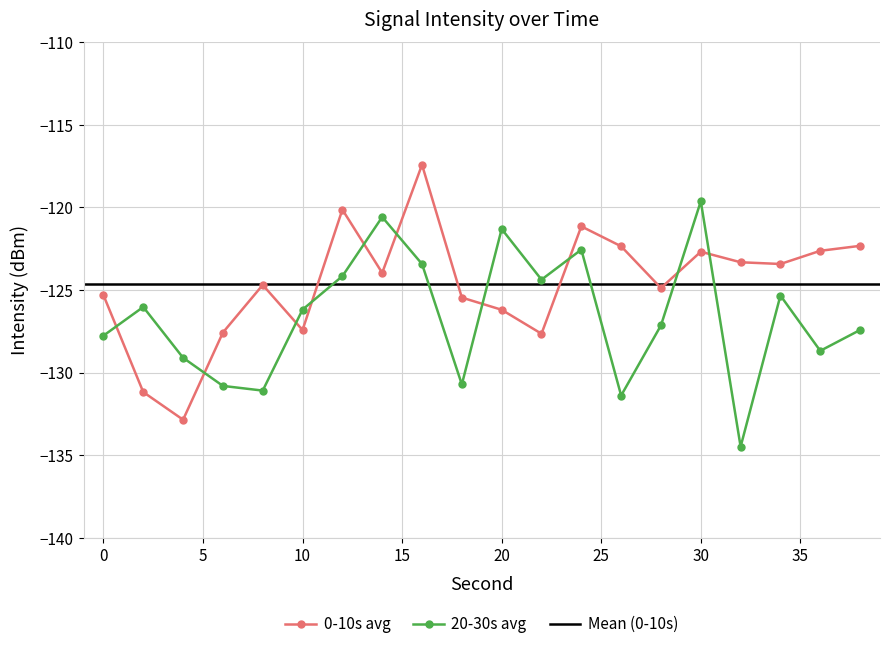

How many interior local peaks does the 20-30s avg series have?

6